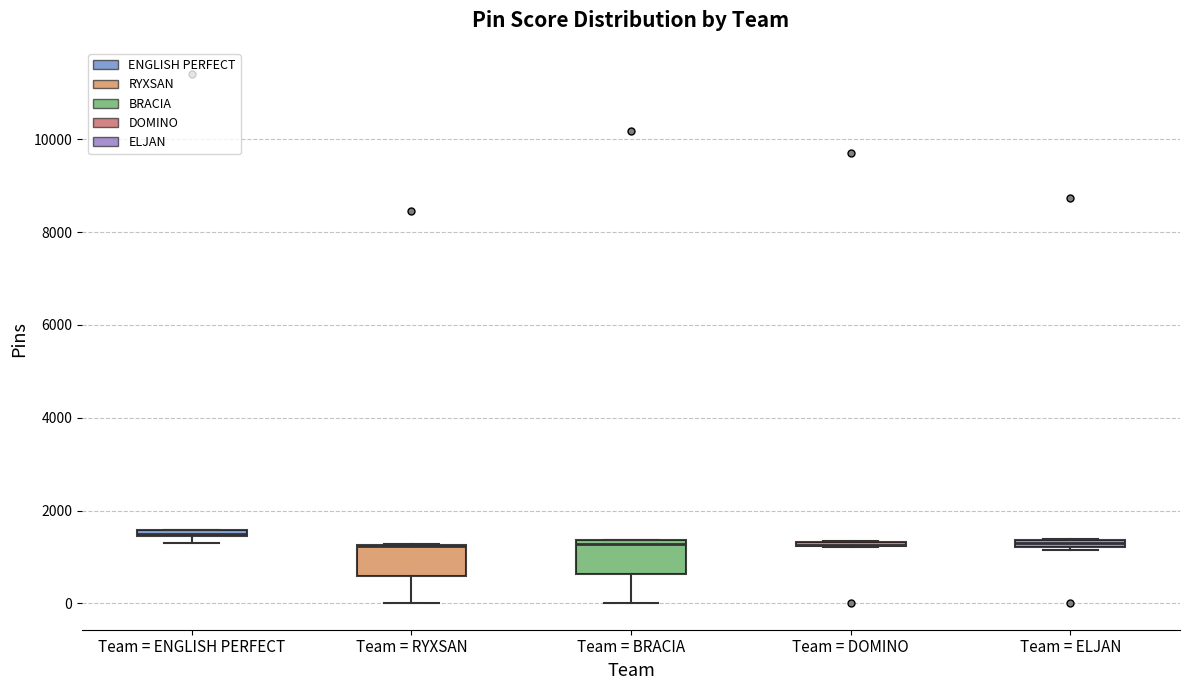

Where is the upper edge of the box for Team = DOMINO on the y-axis? The values are not printed on the chart, so give them approximately, as read against the axis.

1400